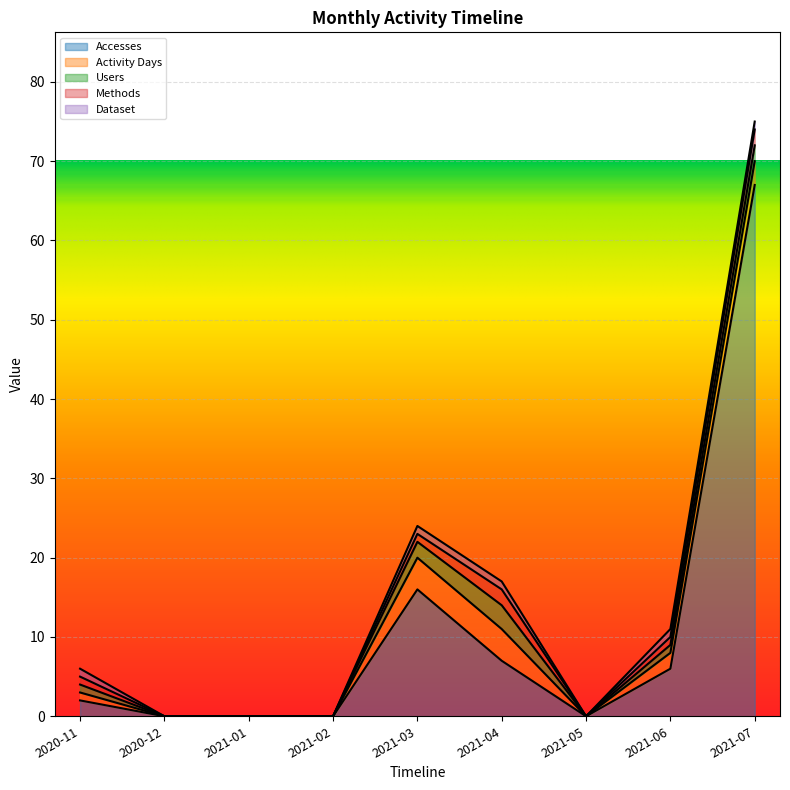

How many Users values are between 0 and 2?

8